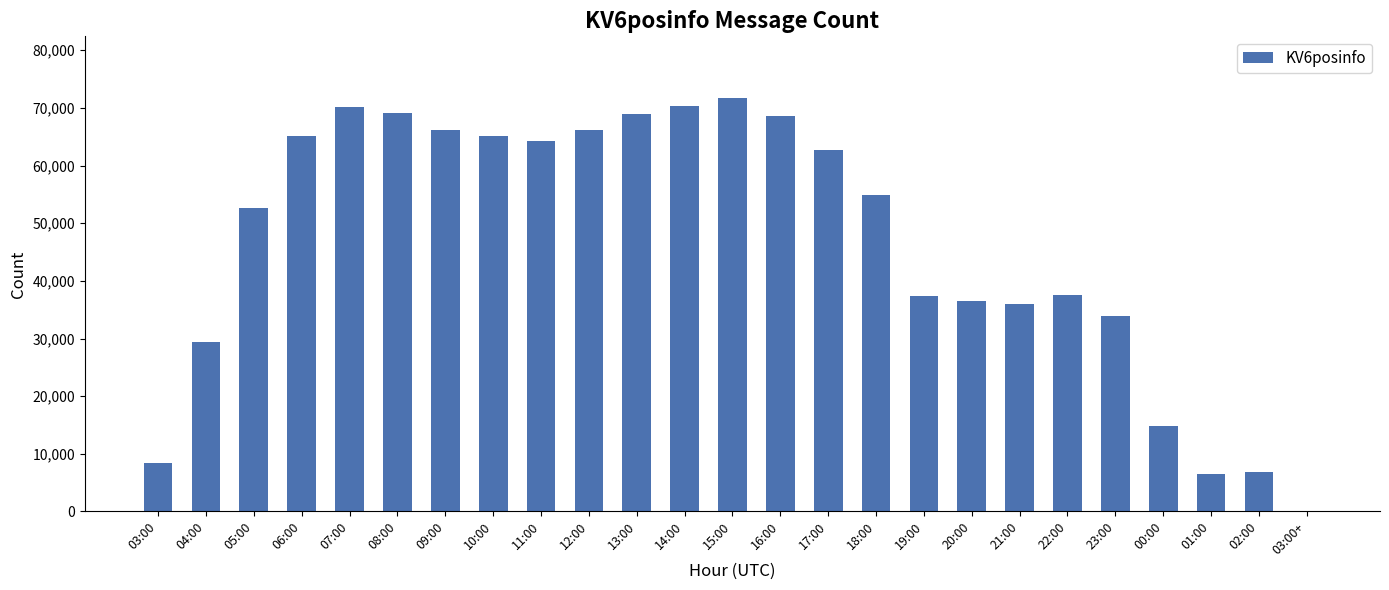

What is the ratio of the value at 16:00 to the value at 07:00?

1.0